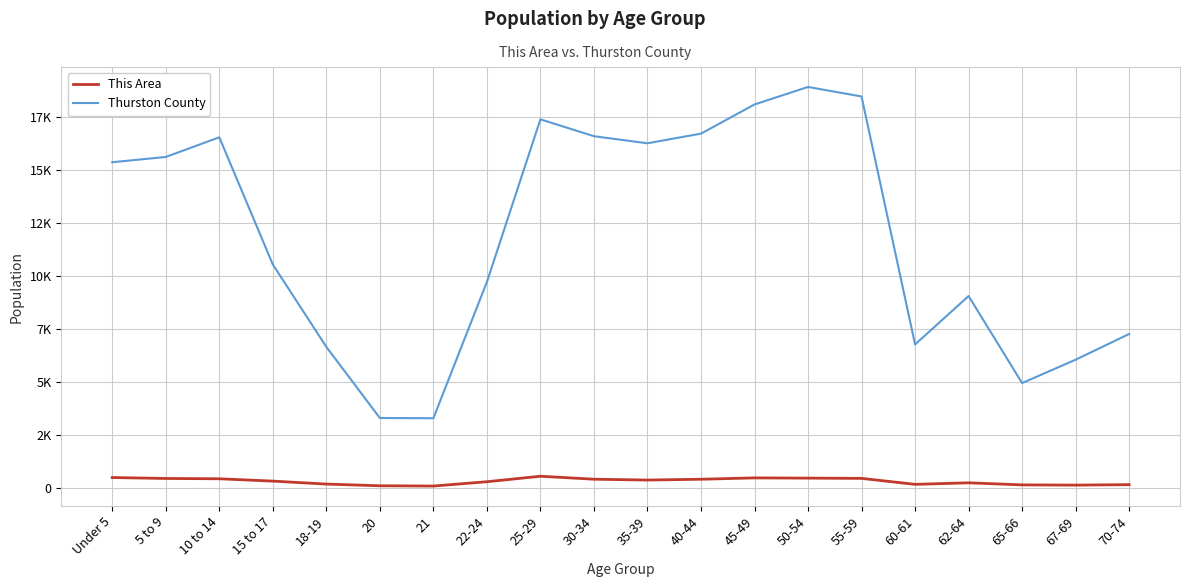

Does the chart display data point markers on the line(s)?

No